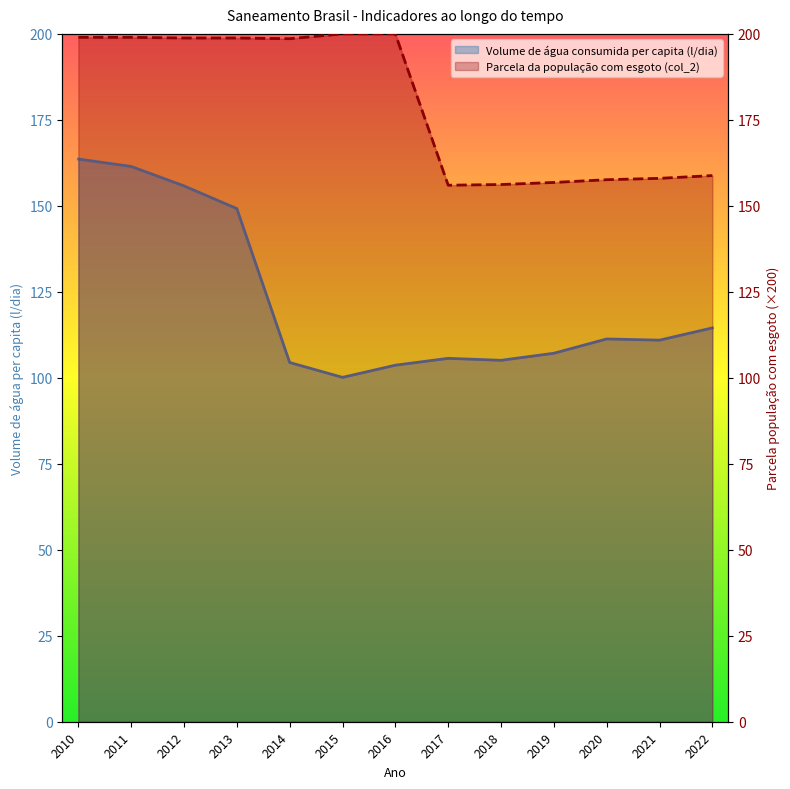

What is the difference between the Parcela da população total com esgoto (col_2) values at 2017 and 2013?

42.8